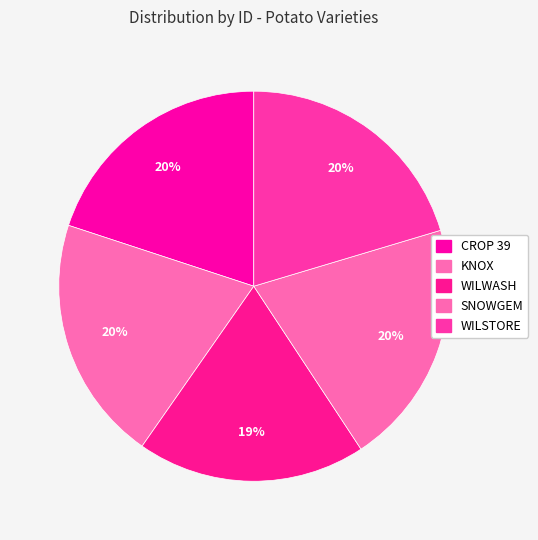

How much of the chart is everything except WILSTORE?

79.6%